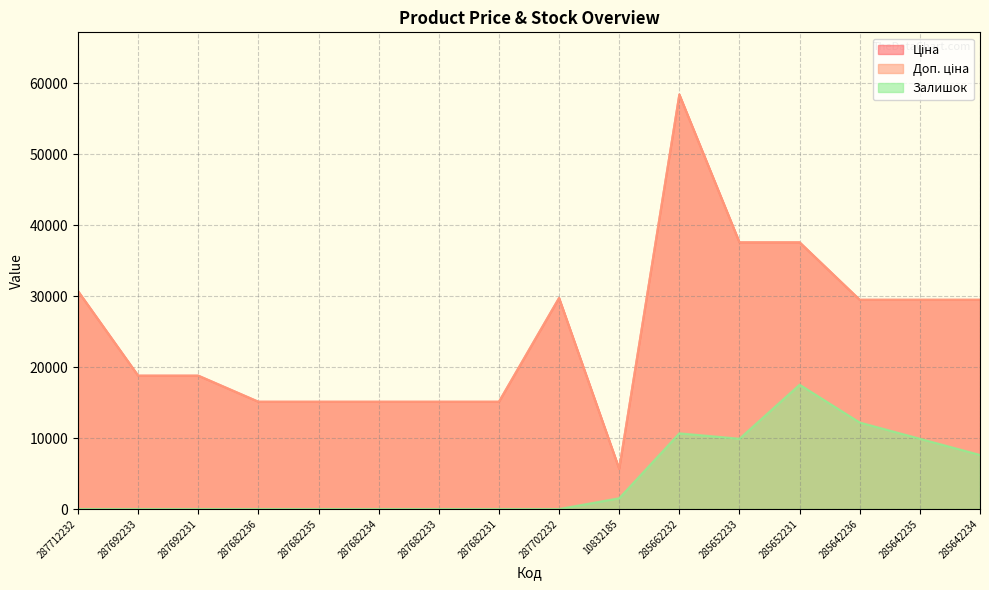

How many positive values does the Залишок series have?

7